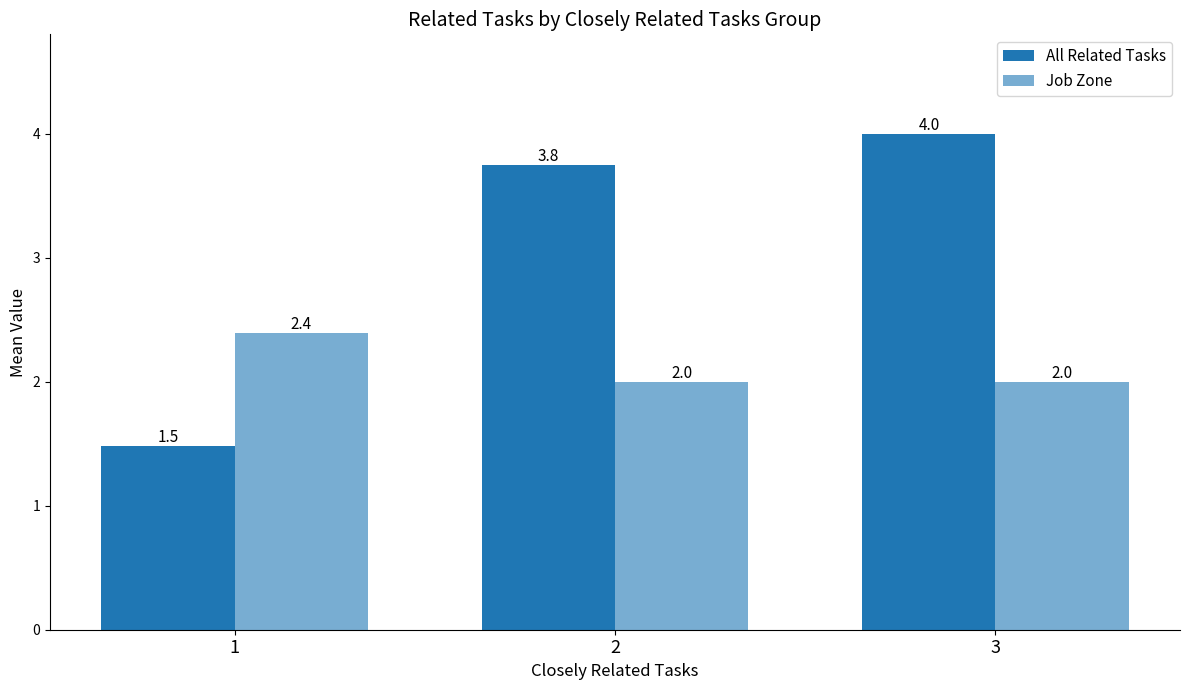

What is the minimum value for All Related Tasks?

1.5